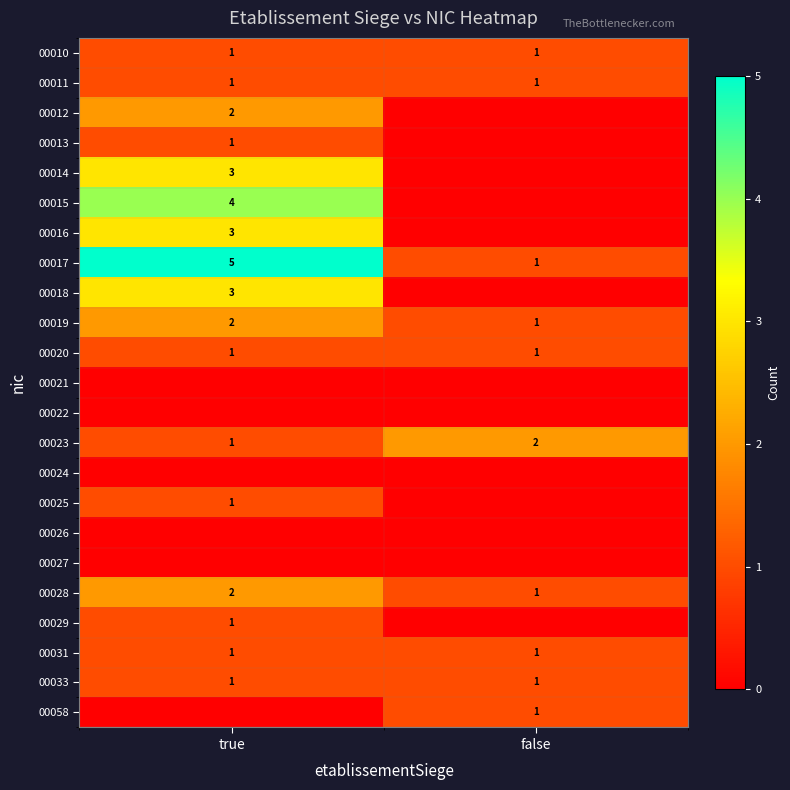

List the labels in order of 00028 value, largest first.

true, false